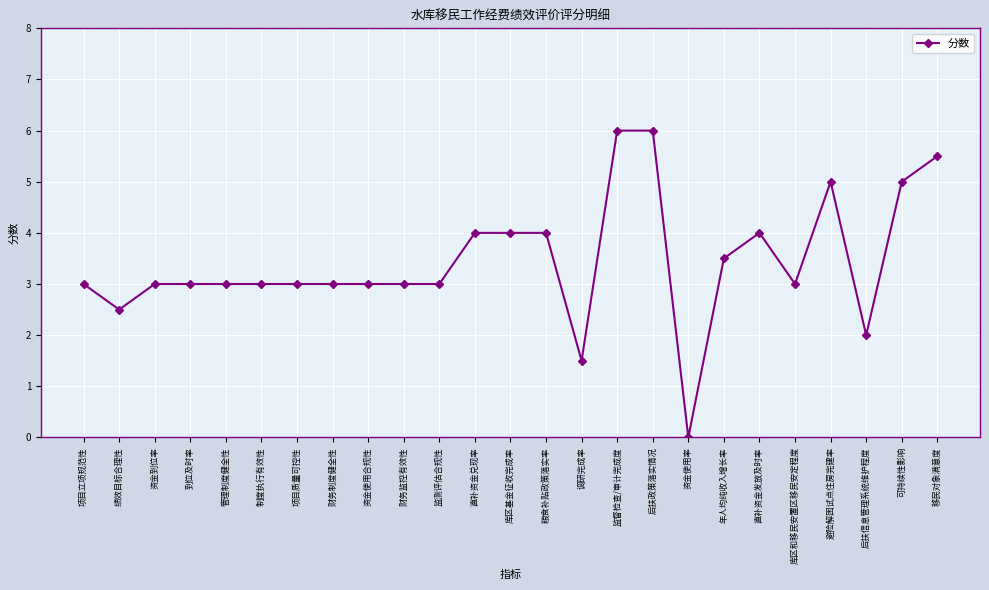

Which category has the lowest value across all series?

资金使用率